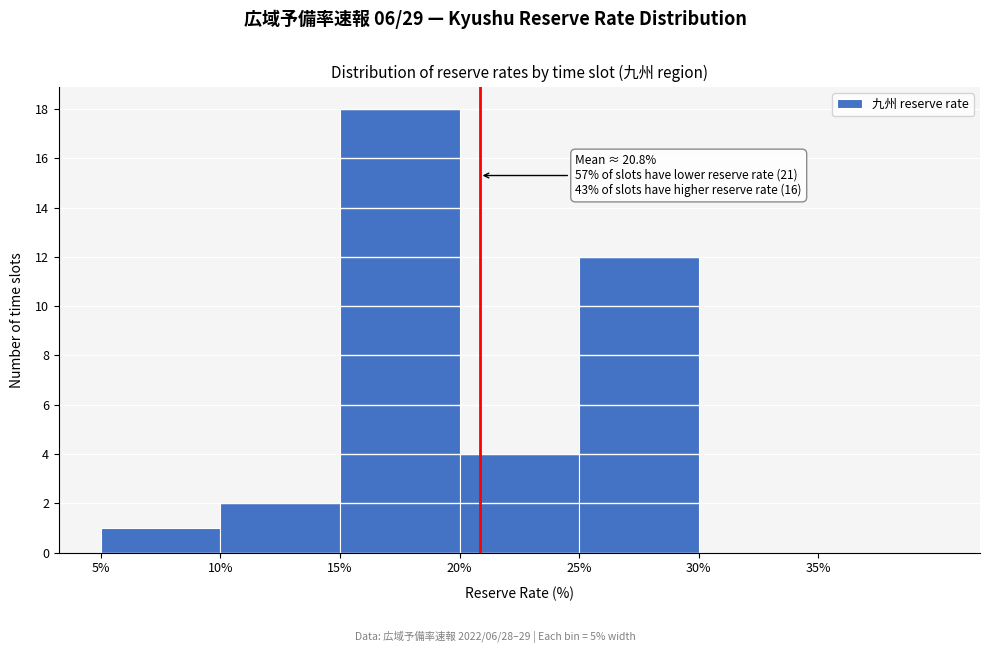

Over which range of the x-axis is the bar tallest?

15 to 20